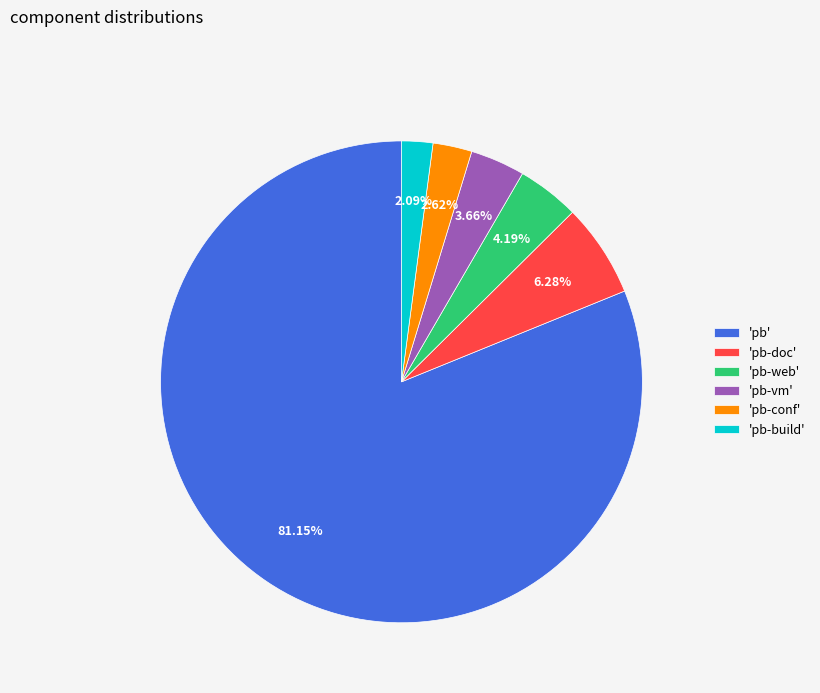

What is the largest slice in the pie chart?

'pb'